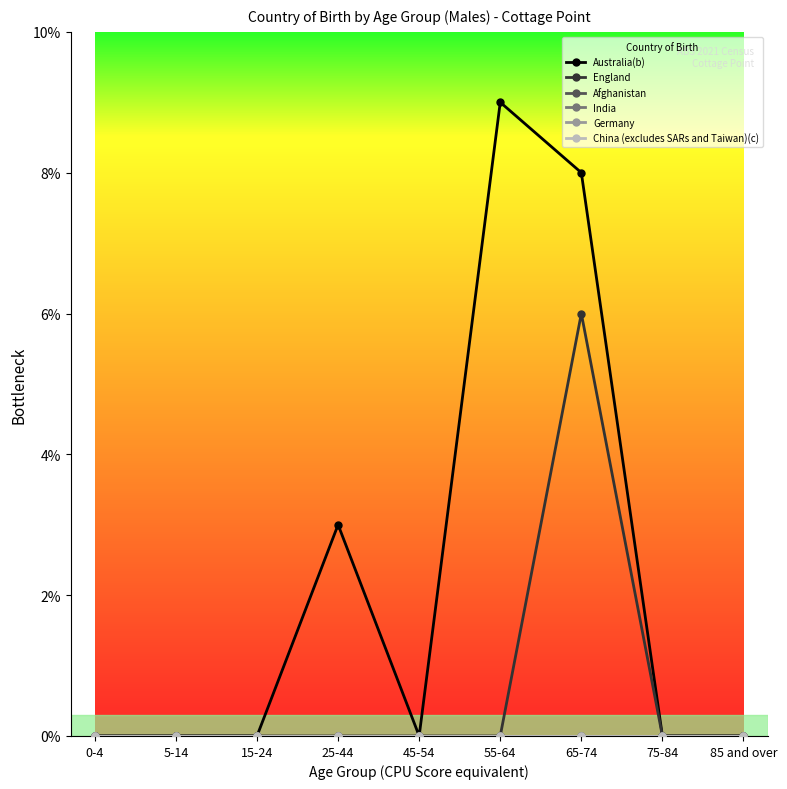

True or false: China (excludes SARs and Taiwan)(c) has more than 1 points higher than both neighbors.

False